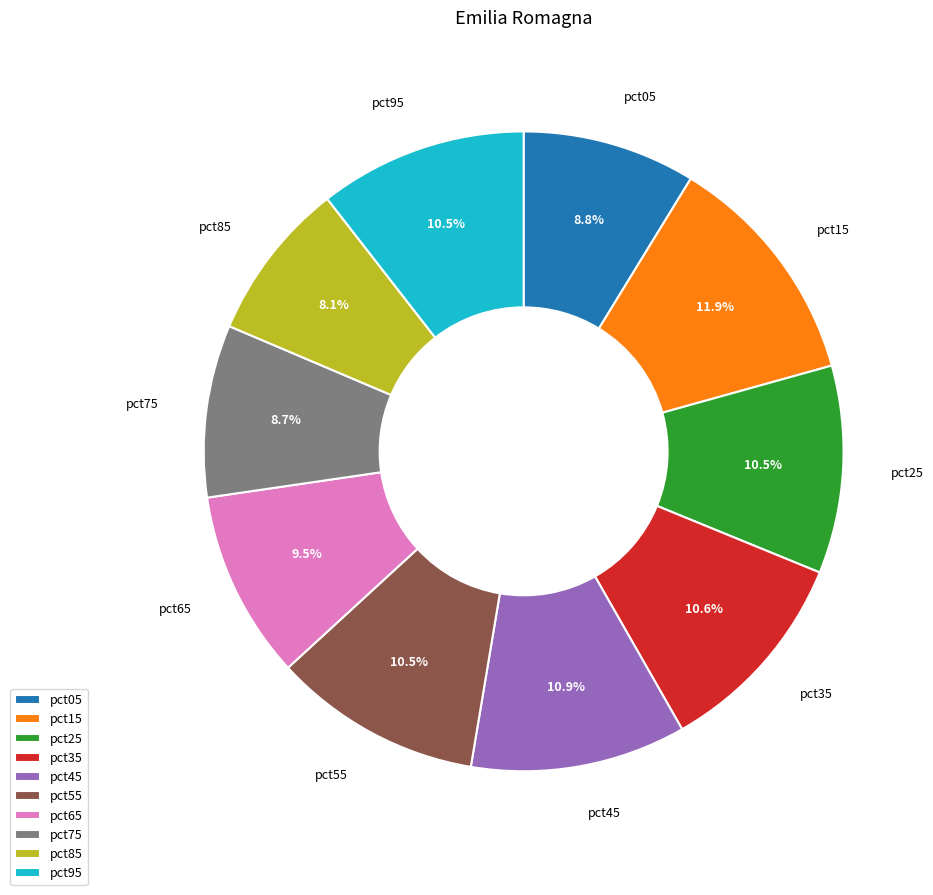

Between pct25 and pct85, which is larger?

pct25